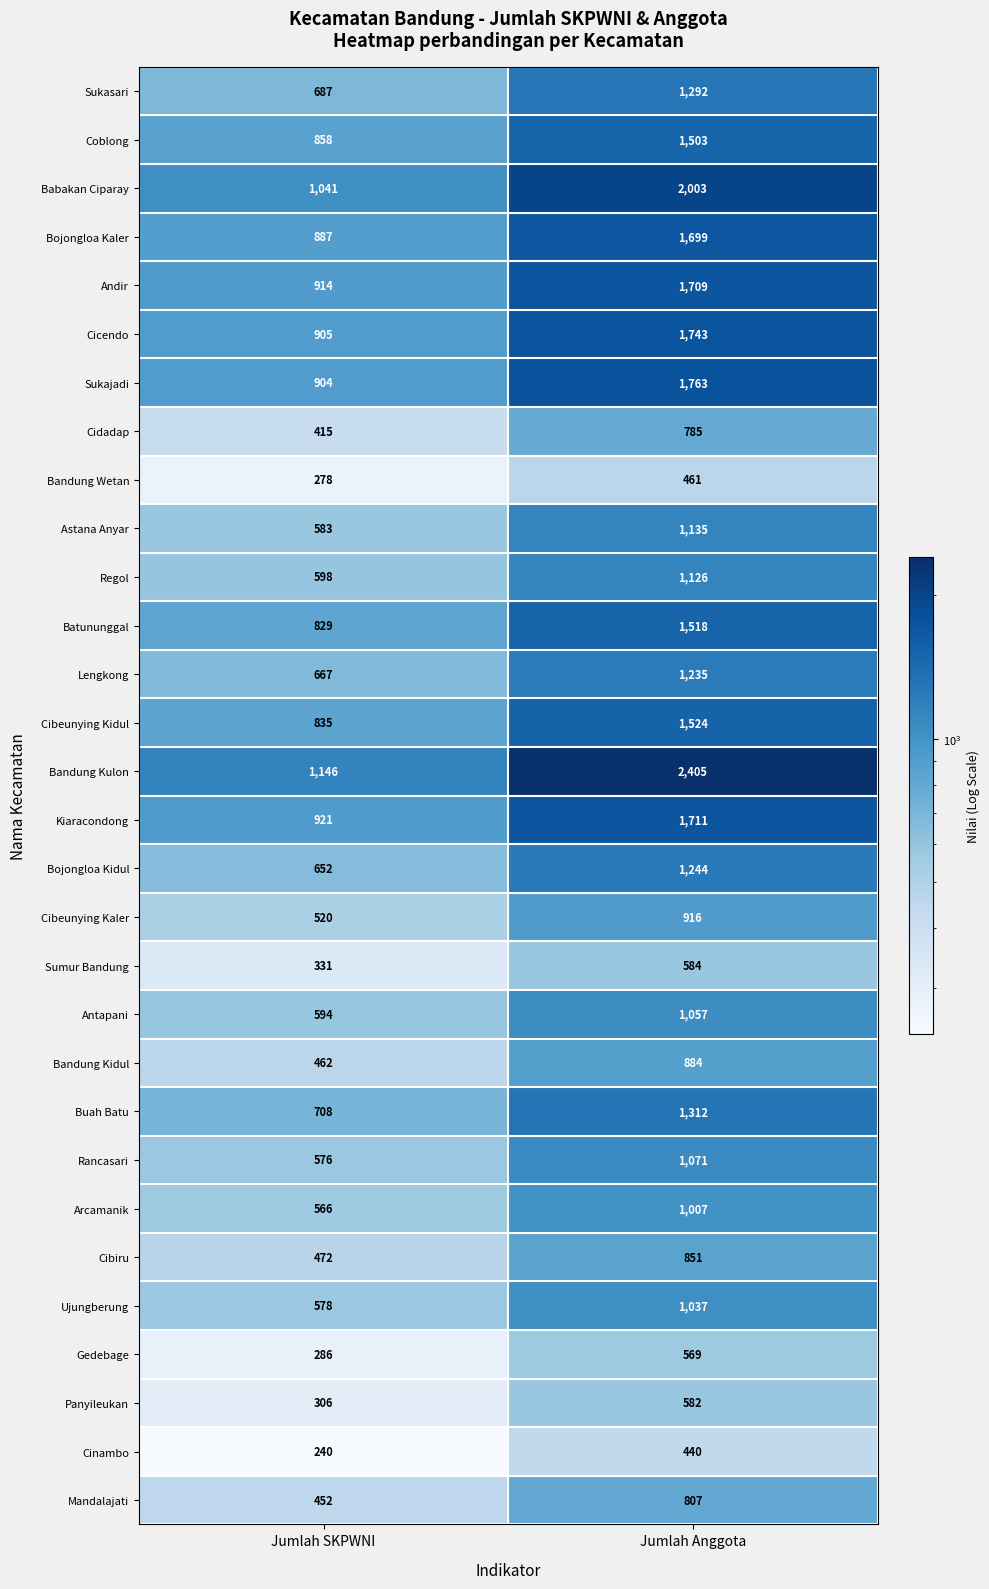

What is the maximum value shown in the chart?

2405